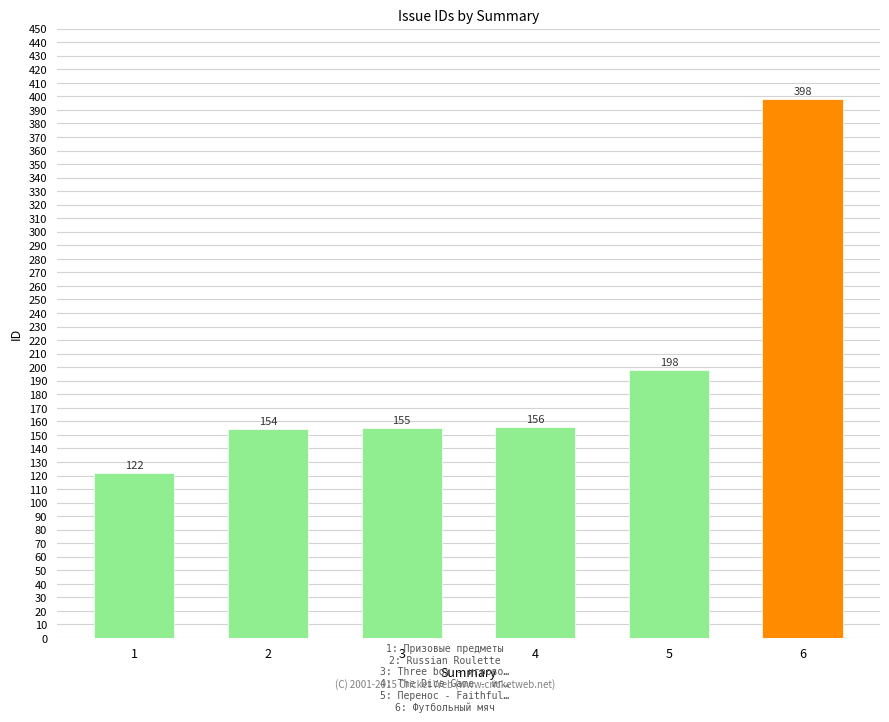

What is the change in value from 1 to 5?

+76